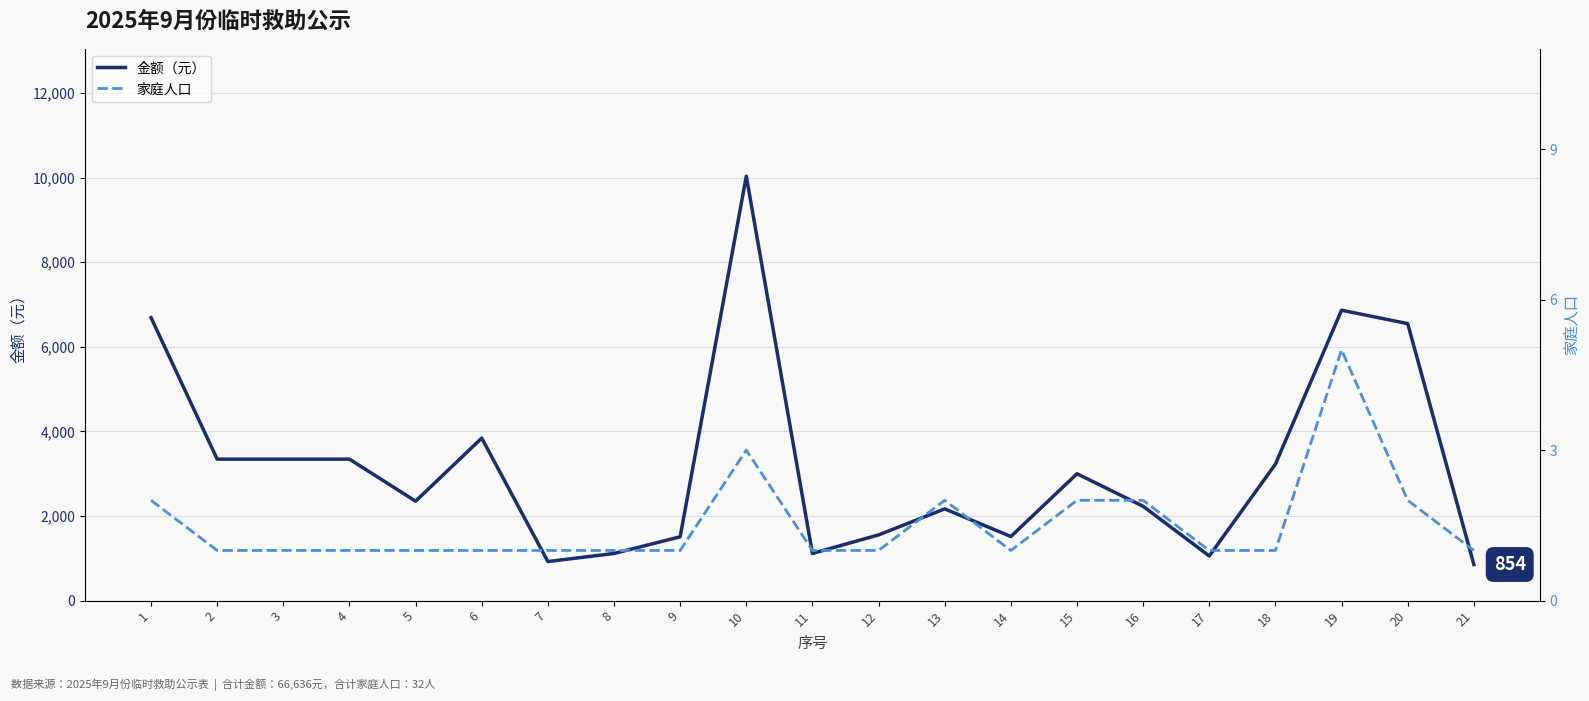

What is the sum of the 金额（元） values at 13 and 17?

3225